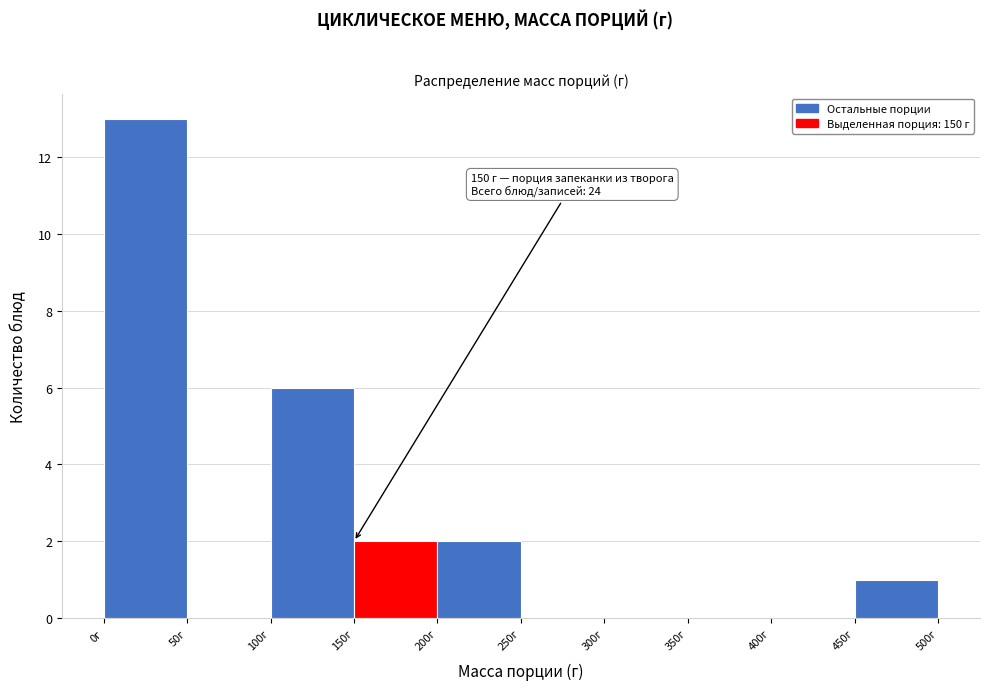

Over which range of the x-axis is the bar tallest?

0 to 50